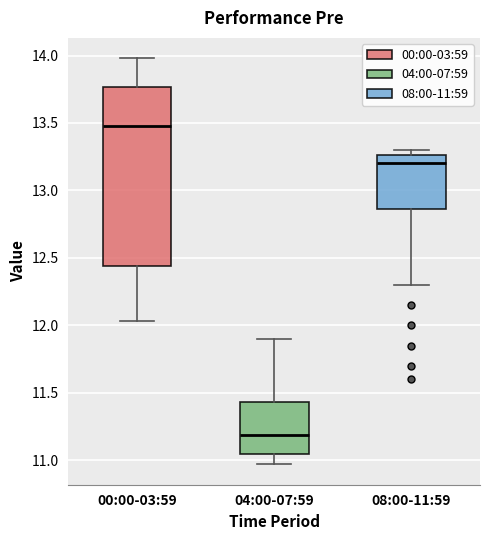

Where does the lower whisker of the box for 00:00-03:59 end on the y-axis? The values are not printed on the chart, so give them approximately, as read against the axis.

12.05